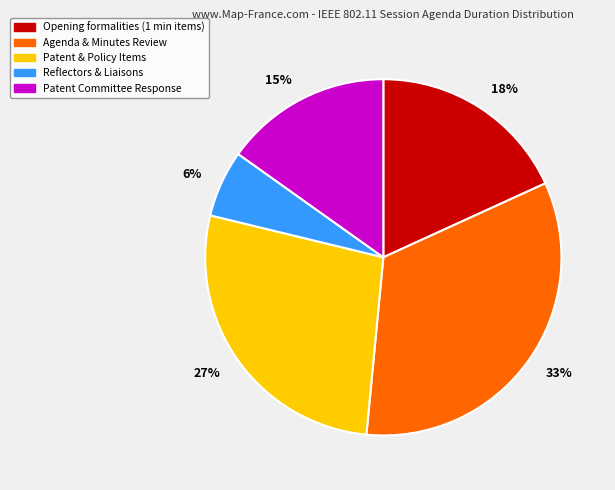

Is 27% the majority of the pie?

No